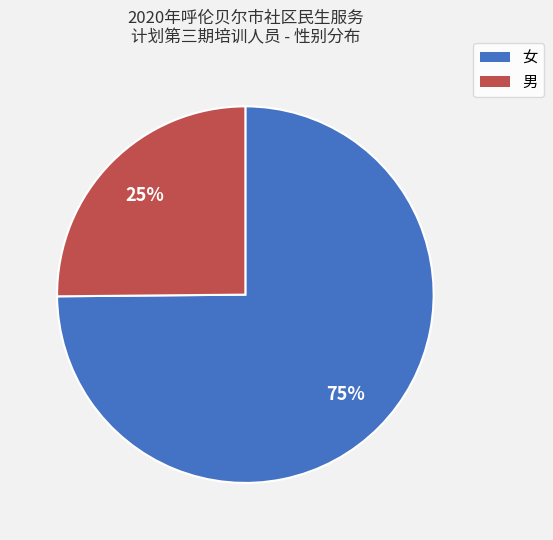

Count the number of slices in the pie.

2